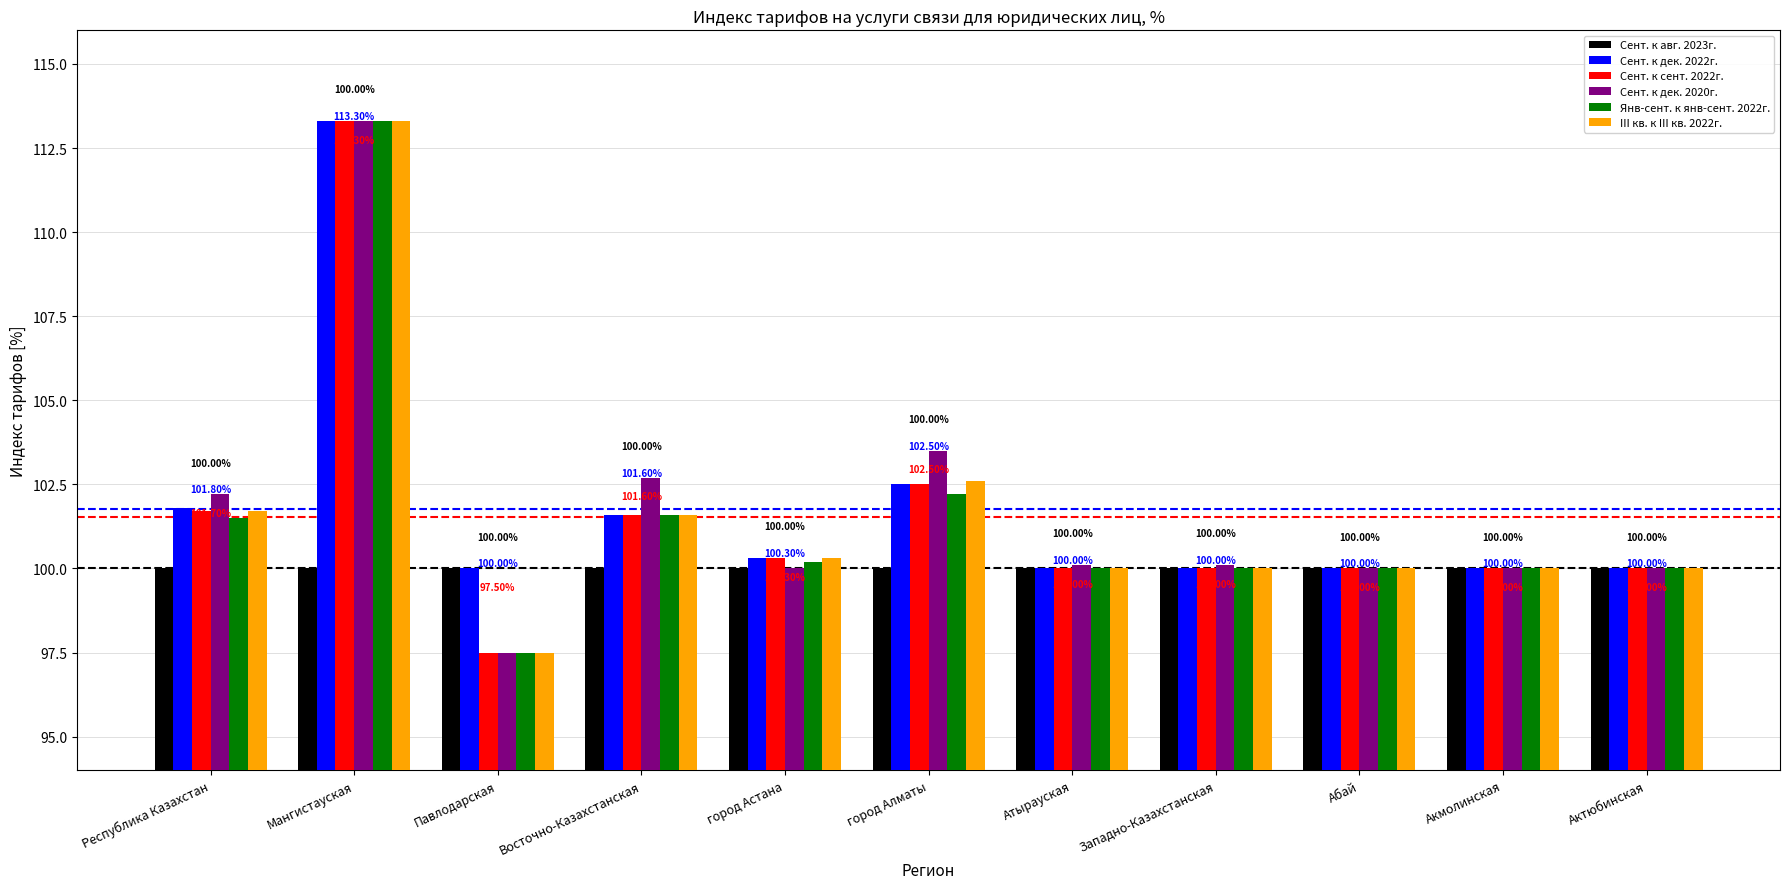

Reading left to right, list all the values displayed in this chart.

Сент. к авг. 2023г.: Республика Казахстан=100.0	Мангистауская=100.0	Павлодарская=100.0	Восточно-Казахстанская=100.0	город Астана=100.0	город Алматы=100.0	Атырауская=100.0	Западно-Казахстанская=100.0	Абай=100.0	Акмолинская=100.0	Актюбинская=100.0
Сент. к дек. 2022г.: Республика Казахстан=101.8	Мангистауская=113.3	Павлодарская=100.0	Восточно-Казахстанская=101.6	город Астана=100.3	город Алматы=102.5	Атырауская=100.0	Западно-Казахстанская=100.0	Абай=100.0	Акмолинская=100.0	Актюбинская=100.0
Сент. к сент. 2022г.: Республика Казахстан=101.7	Мангистауская=113.3	Павлодарская=97.5	Восточно-Казахстанская=101.6	город Астана=100.3	город Алматы=102.5	Атырауская=100.0	Западно-Казахстанская=100.0	Абай=100.0	Акмолинская=100.0	Актюбинская=100.0
Сент. к дек. 2020г.: Республика Казахстан=102.2	Мангистауская=113.3	Павлодарская=97.5	Восточно-Казахстанская=102.7	город Астана=100.0	город Алматы=103.5	Атырауская=100.1	Западно-Казахстанская=100.1	Абай=100.0	Акмолинская=100.0	Актюбинская=100.0
Янв-сент. к янв-сент. 2022г.: Республика Казахстан=101.5	Мангистауская=113.3	Павлодарская=97.5	Восточно-Казахстанская=101.6	город Астана=100.2	город Алматы=102.2	Атырауская=100.0	Западно-Казахстанская=100.0	Абай=100.0	Акмолинская=100.0	Актюбинская=100.0
III кв. к III кв. 2022г.: Республика Казахстан=101.7	Мангистауская=113.3	Павлодарская=97.5	Восточно-Казахстанская=101.6	город Астана=100.3	город Алматы=102.6	Атырауская=100.0	Западно-Казахстанская=100.0	Абай=100.0	Акмолинская=100.0	Актюбинская=100.0